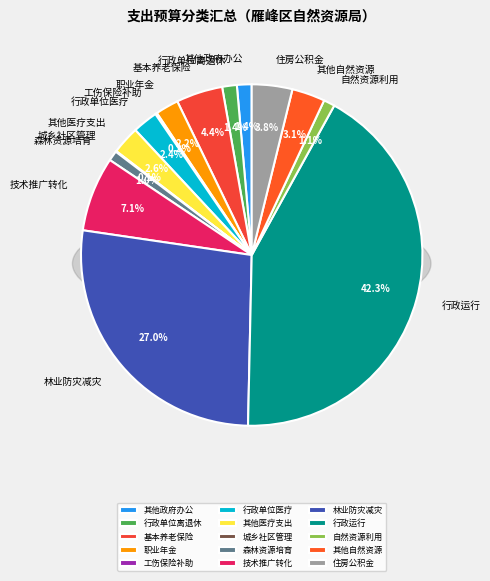

What is the ratio of the value at 自然资源利用与保护 to the value at 机关事业单位职业年金缴费支出?

0.5